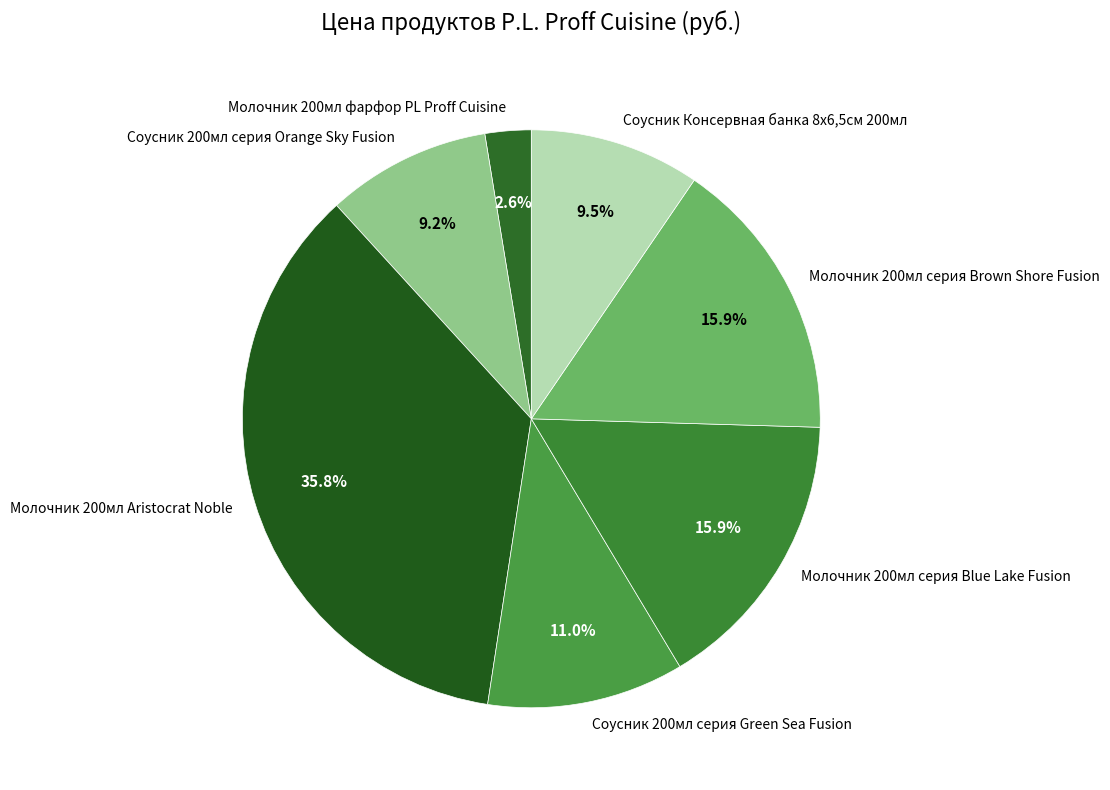

To the nearest percent, what percentage of the pie is Соусник 200мл серия Orange Sky Fusion?

9%